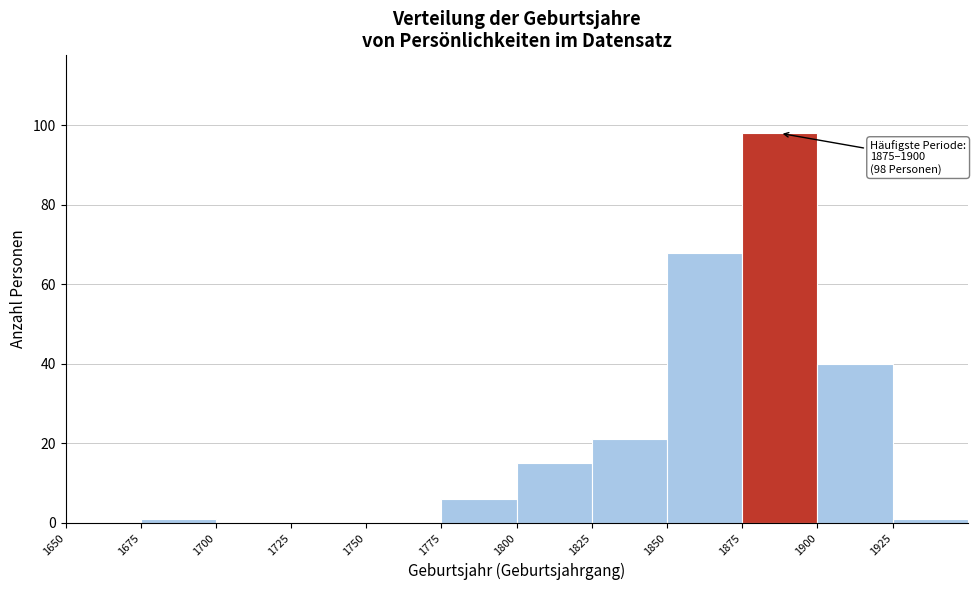

Which range on the x-axis has the tallest bar?

1875 to 1900